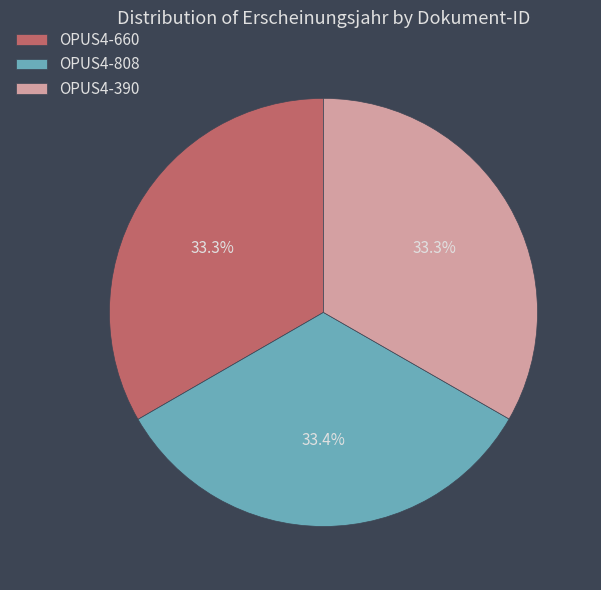

Approximately how many times larger is the value at OPUS4-808 compared to OPUS4-390?

1.0